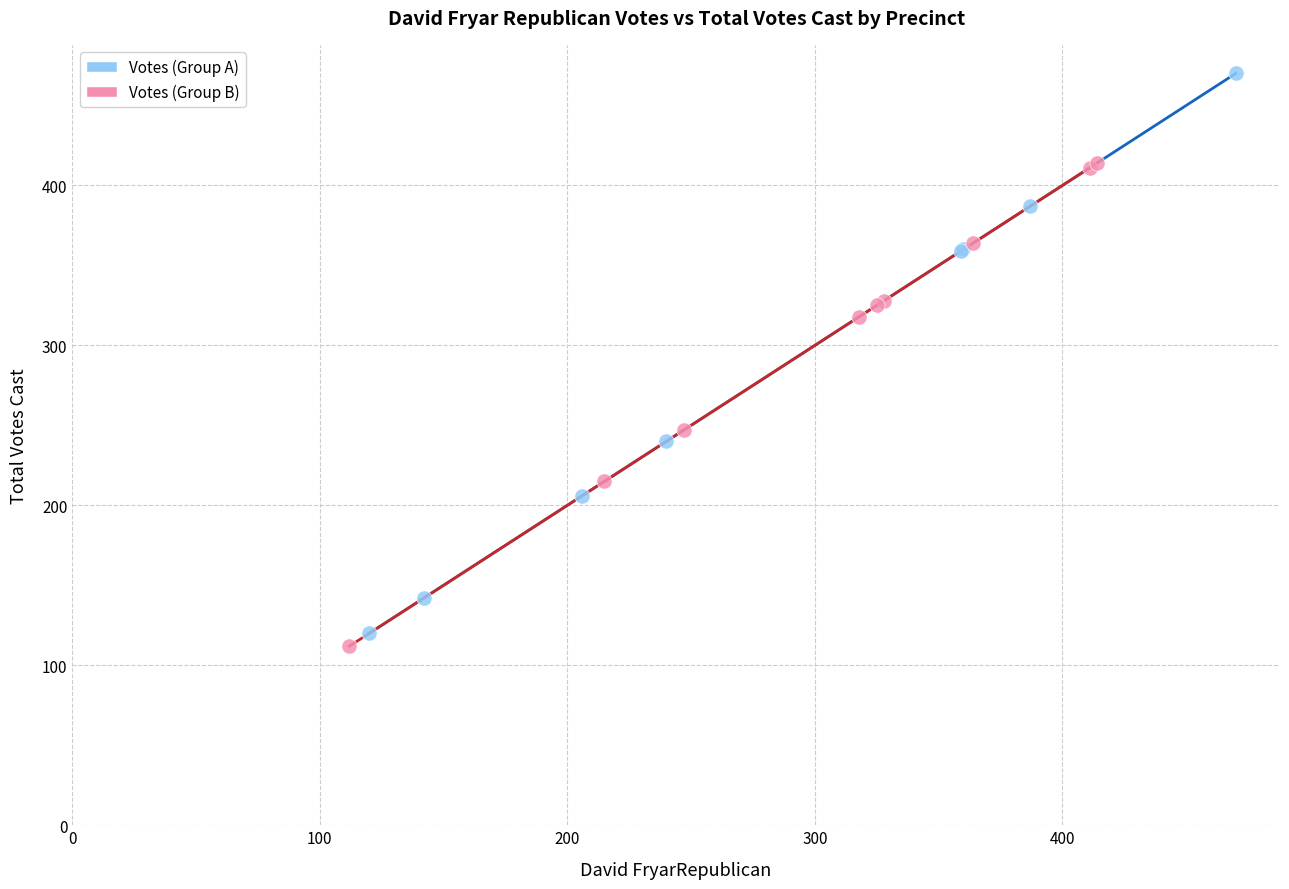

Which series contains the highest Y value?

Votes (Group A)